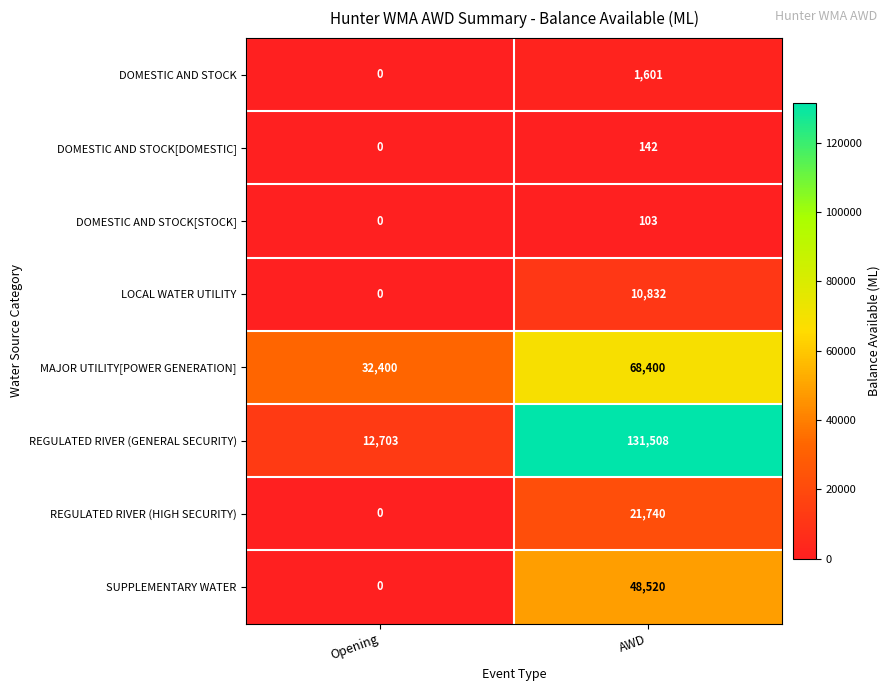

What is the difference between the maximum and minimum values in the LOCAL WATER UTILITY series?

10832